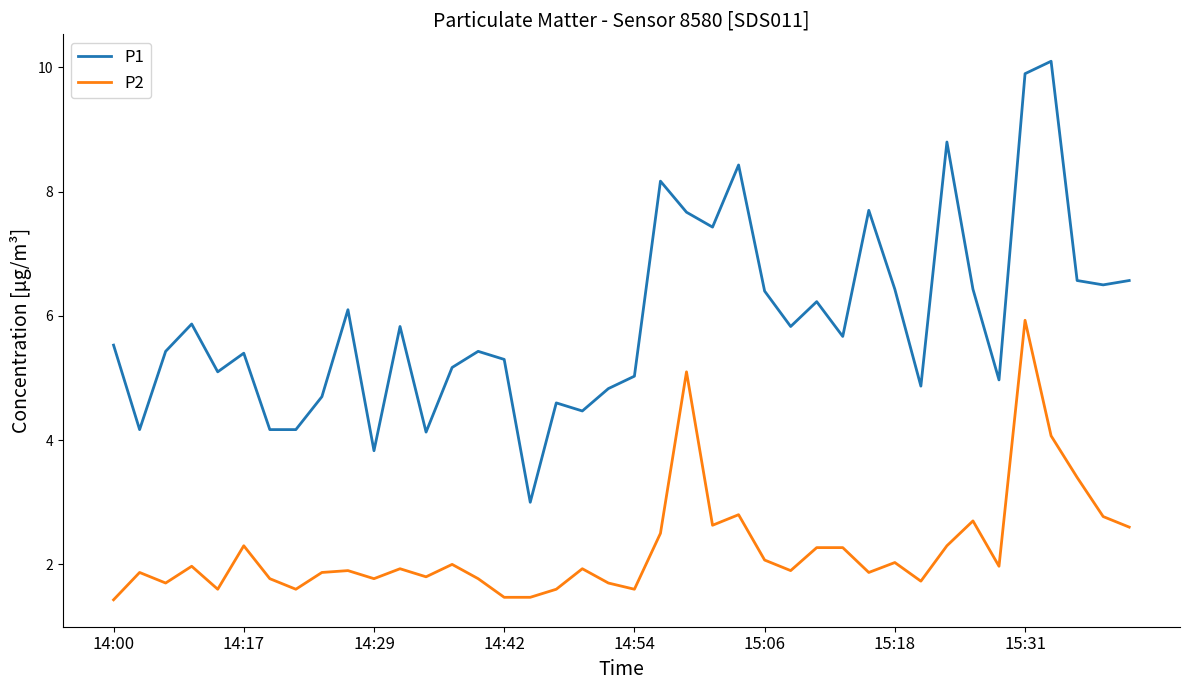

What is the difference between the maximum and minimum values in the P1 series?

7.1